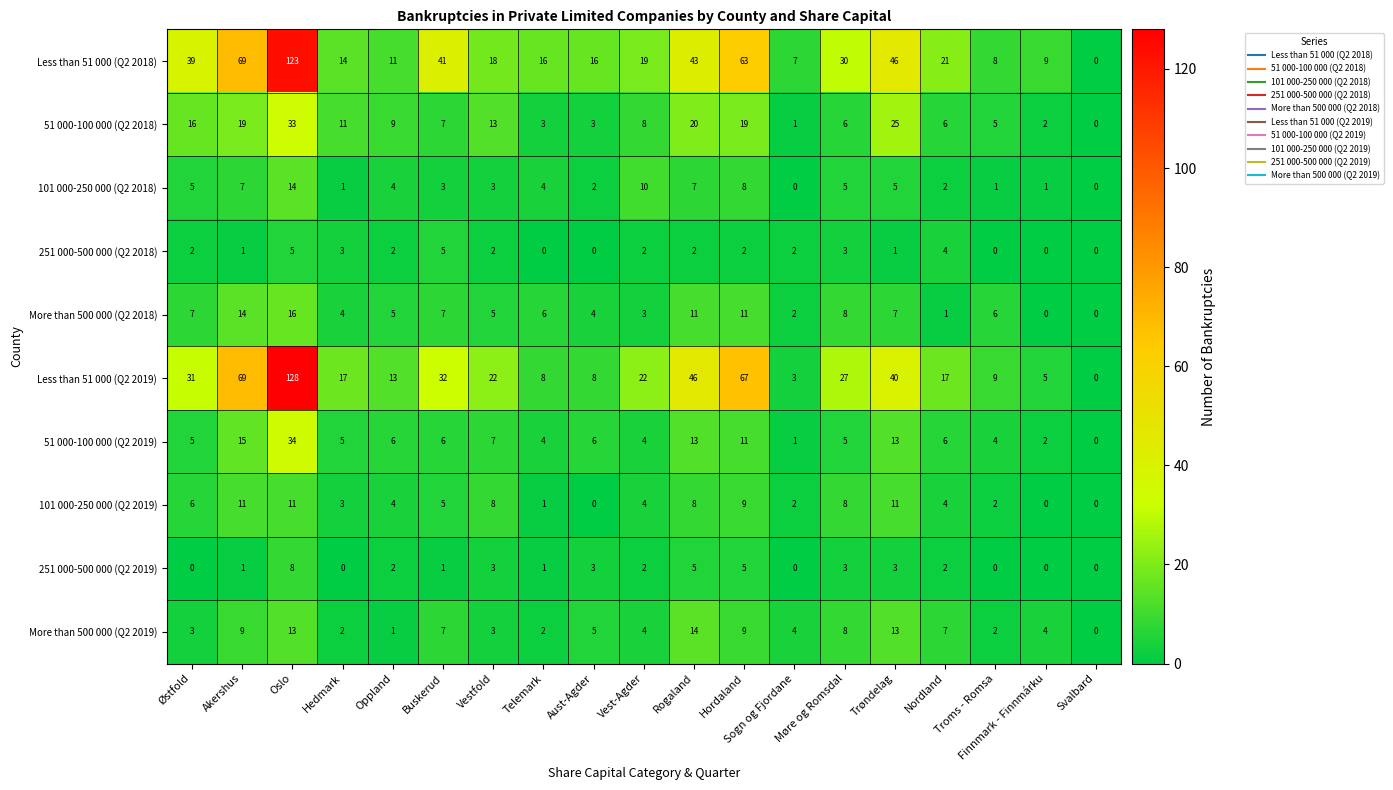

Between Vestfold and Møre og Romsdal, which series saw the biggest shift?

Less than 51 000 (Q2 2018)